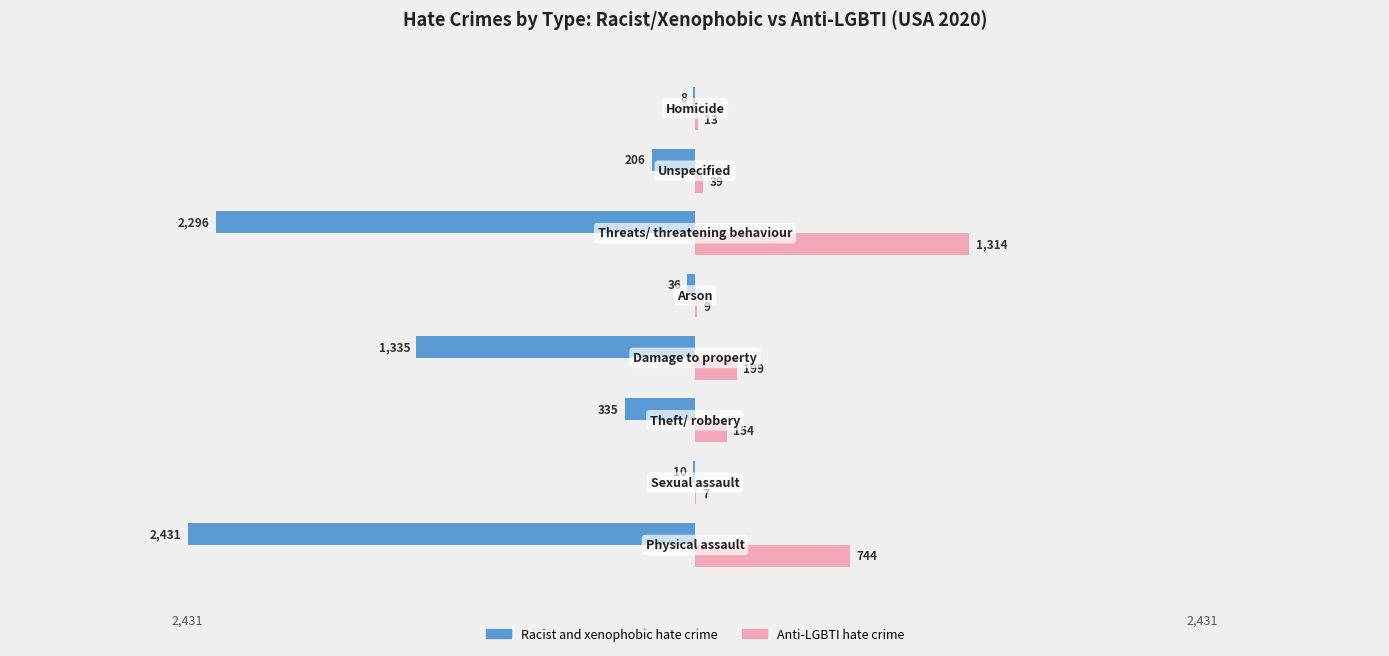

What are all the series names shown in the legend?

Racist and xenophobic hate crime, Anti-LGBTI hate crime